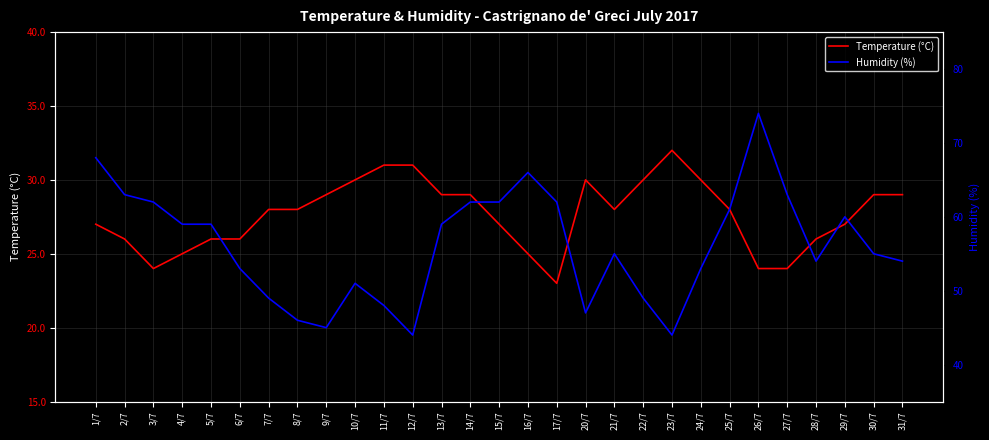

Where is the first local minimum for TMEDIA °C?

3/7